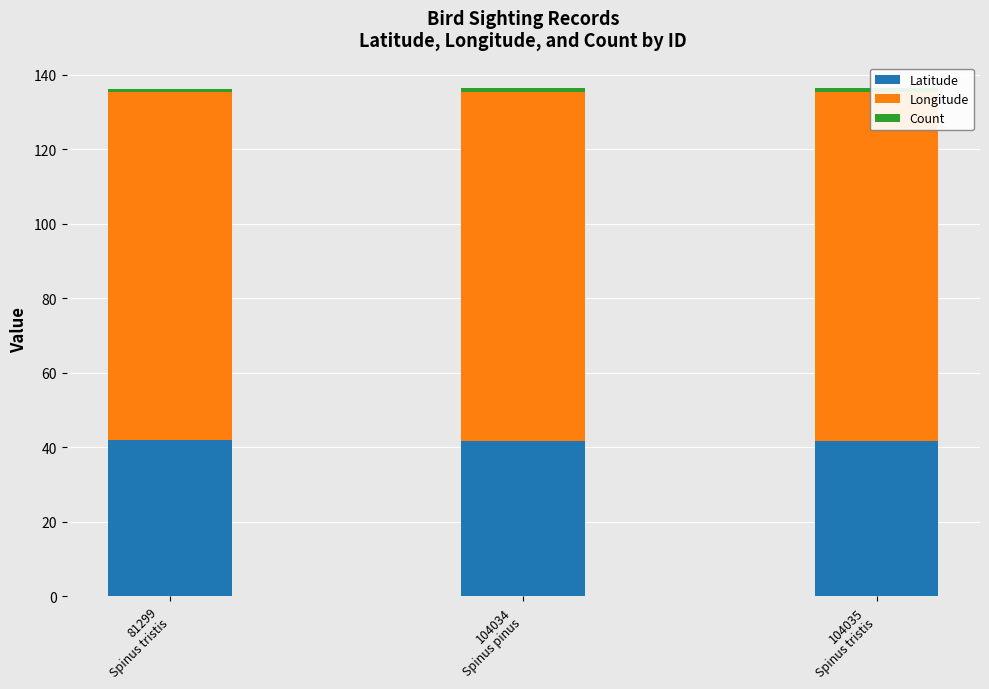

Rank the categories by Count value from highest to lowest.

81299
Spinus tristis, 104034
Spinus pinus, 104035
Spinus tristis